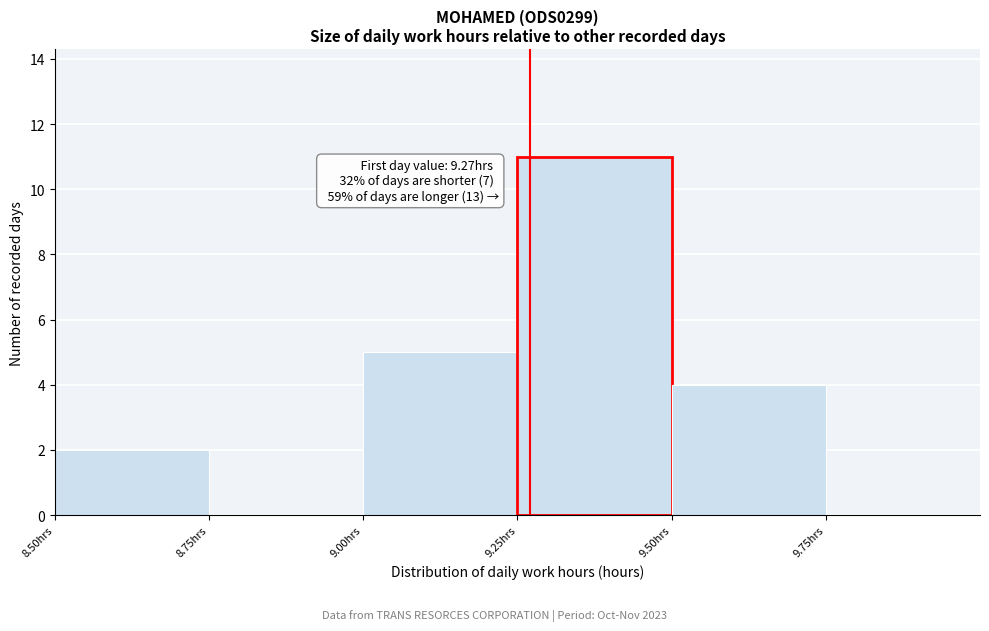

Over which range of the x-axis is the bar tallest?

9.25 to 9.50